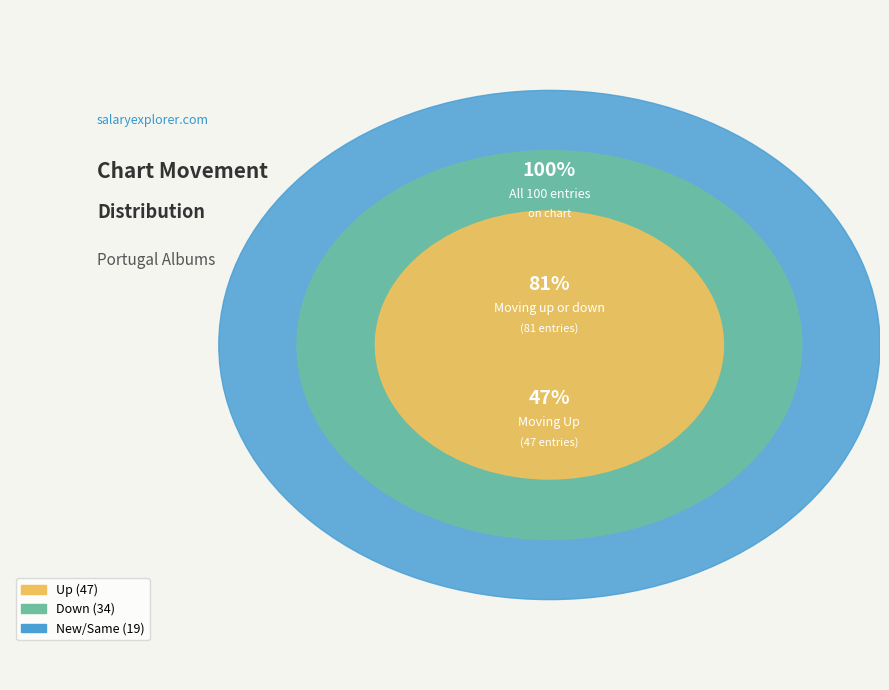

Which category has the smallest portion of the pie?

new